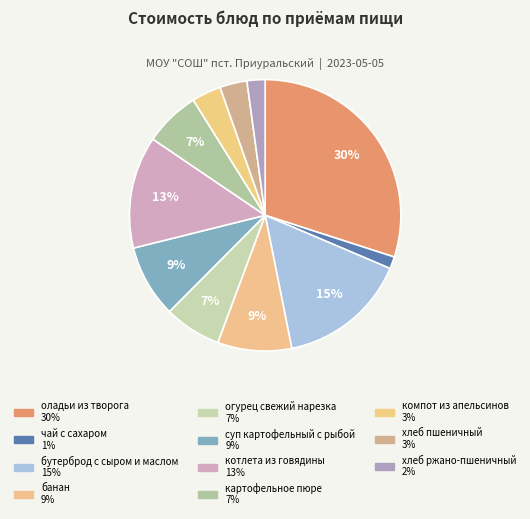

How many segments does this pie chart have?

11